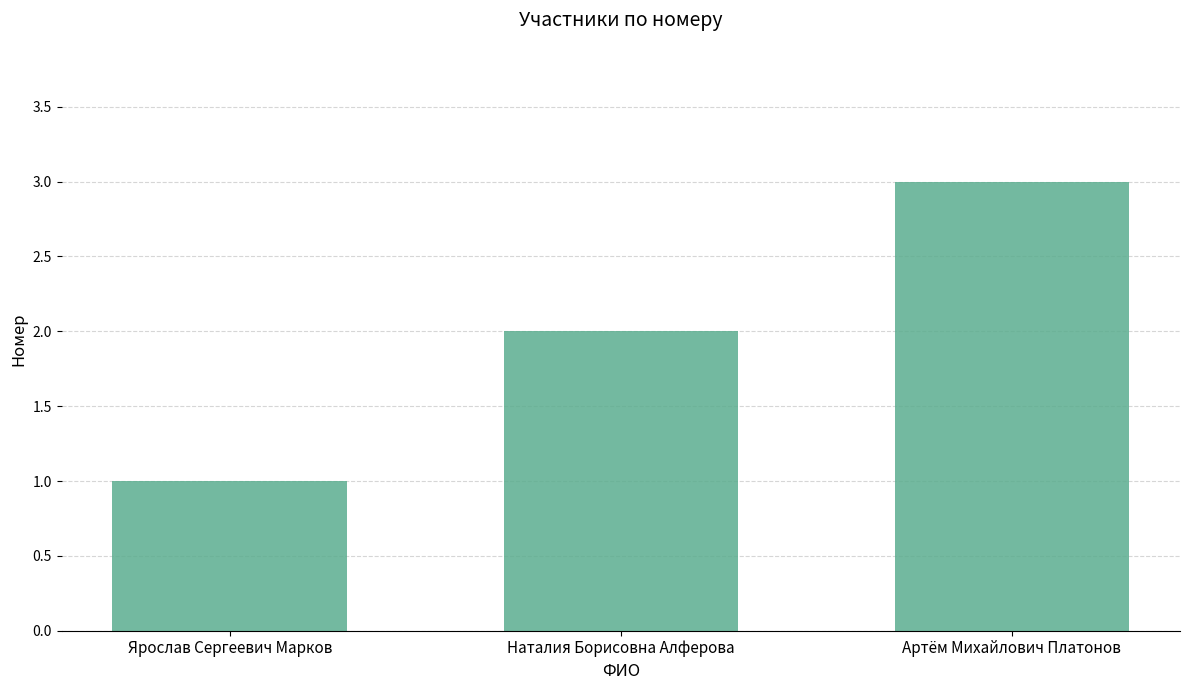

Are the bars grouped side by side (vs. stacked)?

No